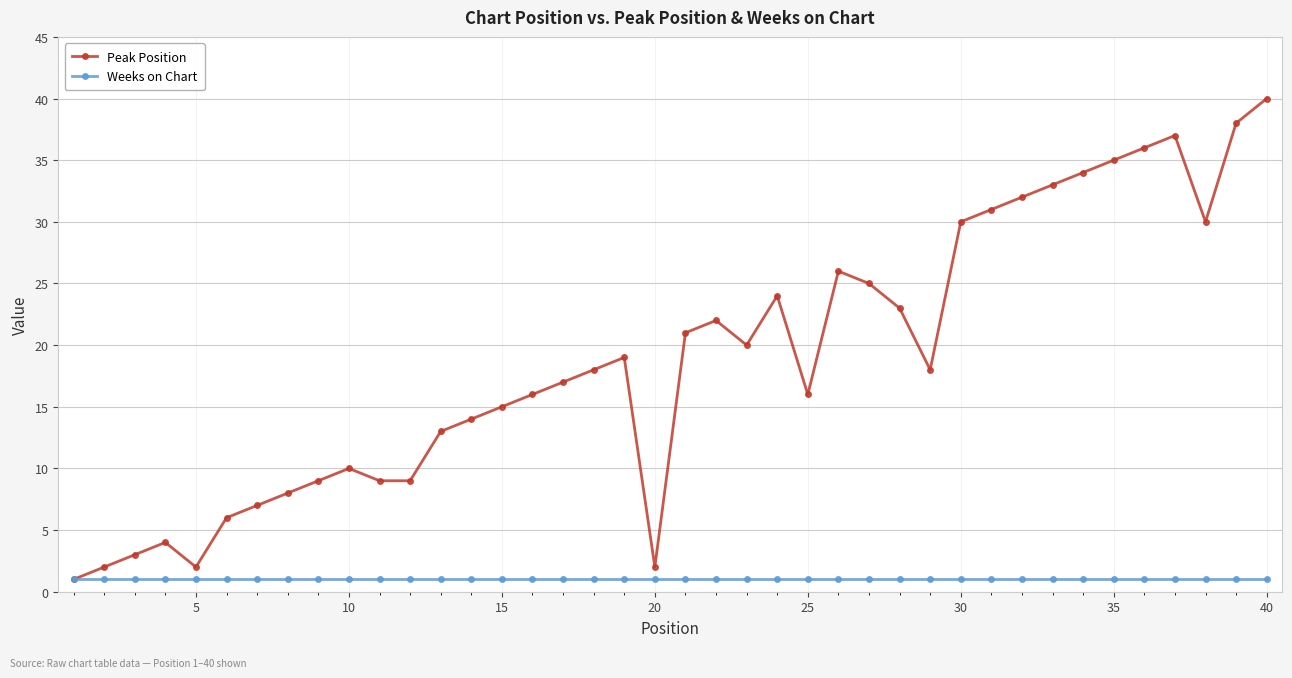

How many series are shown in this chart?

2